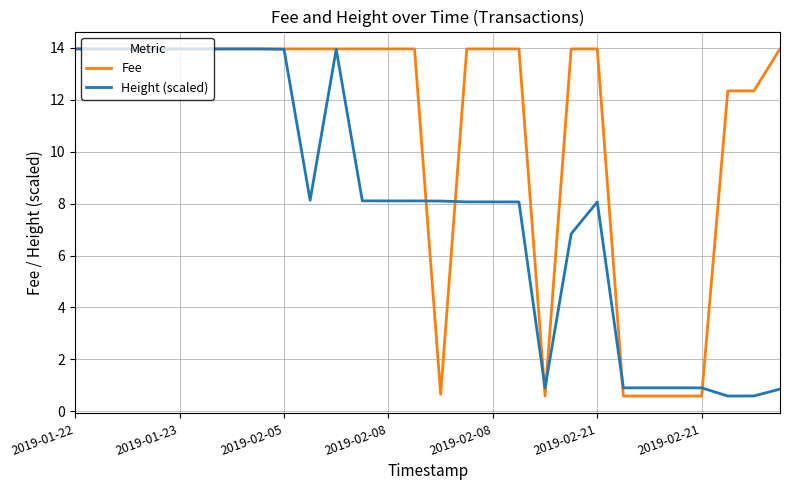

What is the difference between the maximum and minimum values in the Height (scaled) series?

13.4